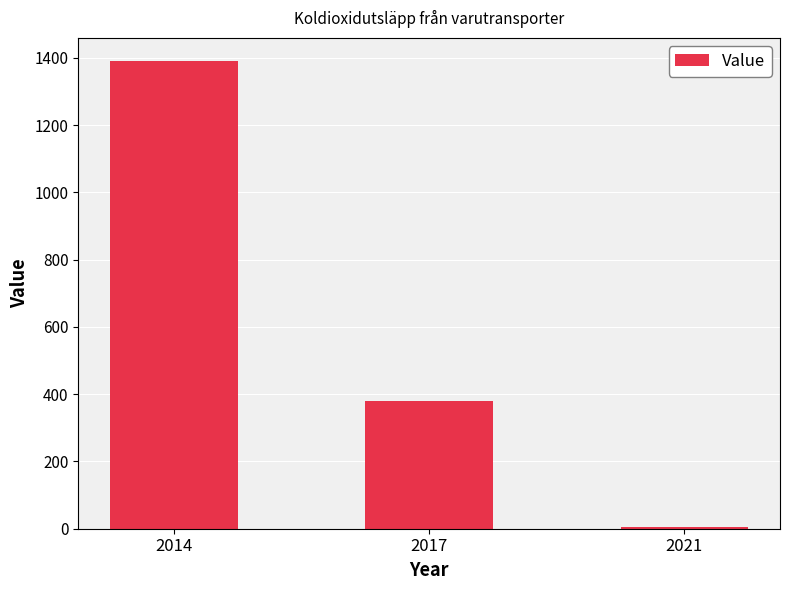

How many bars are there in total?

3